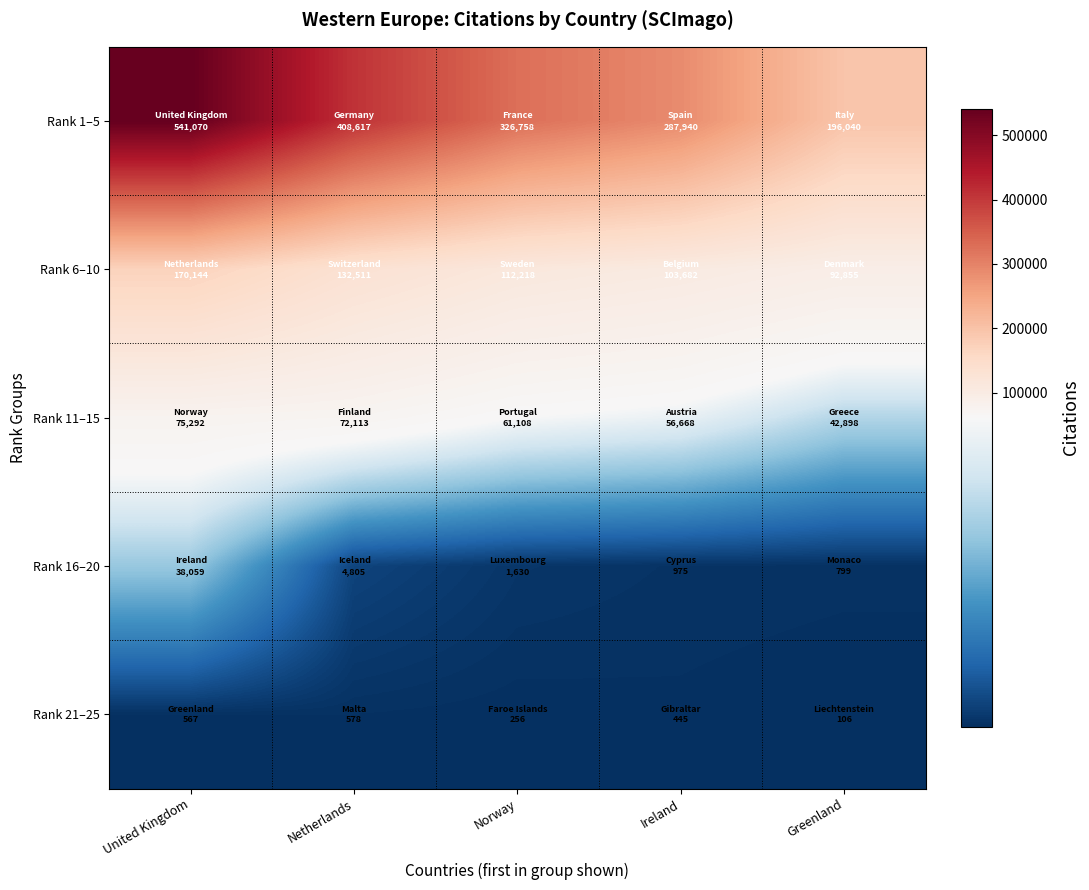

List the series in order of their peak value, highest first.

Rank 1–5, Rank 6–10, Rank 11–15, Rank 16–20, Rank 21–25